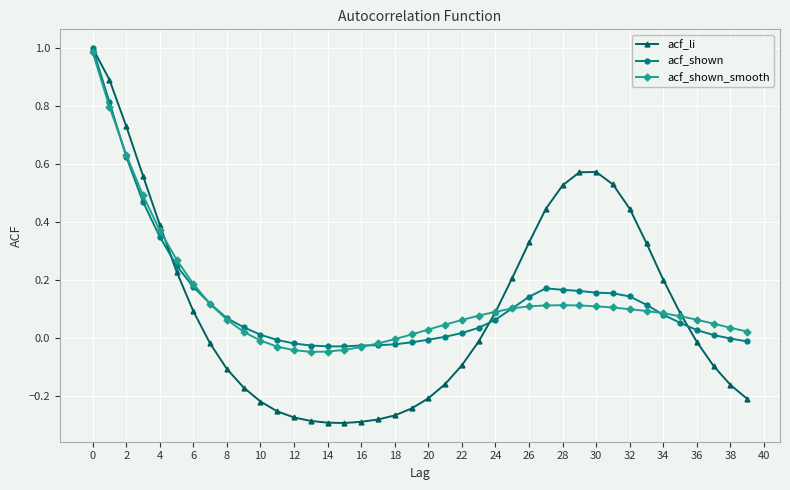

True or false: acf_li has more than 0 interior local peaks.

True